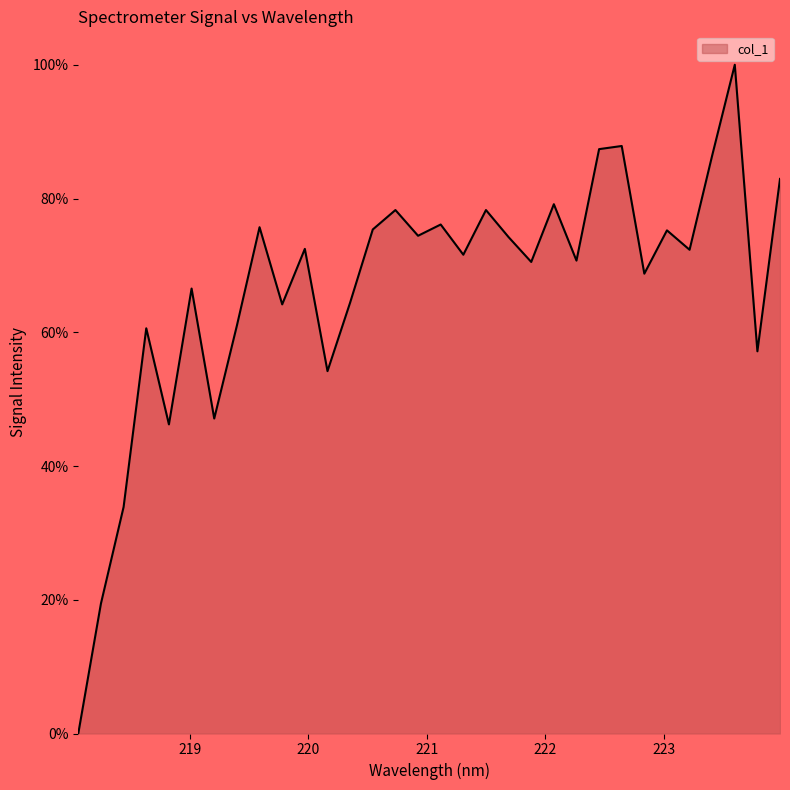

Does the chart display data point markers on the line(s)?

No